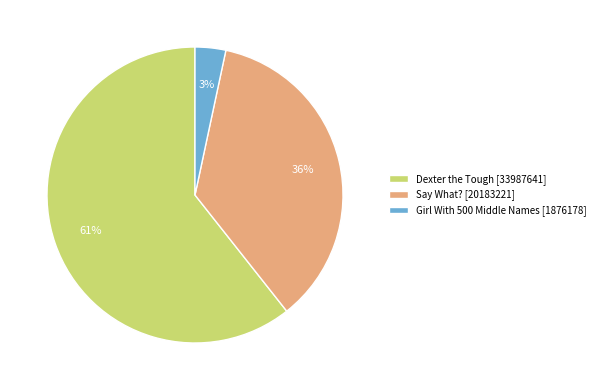

To the nearest percent, what is the average slice percentage?

33%